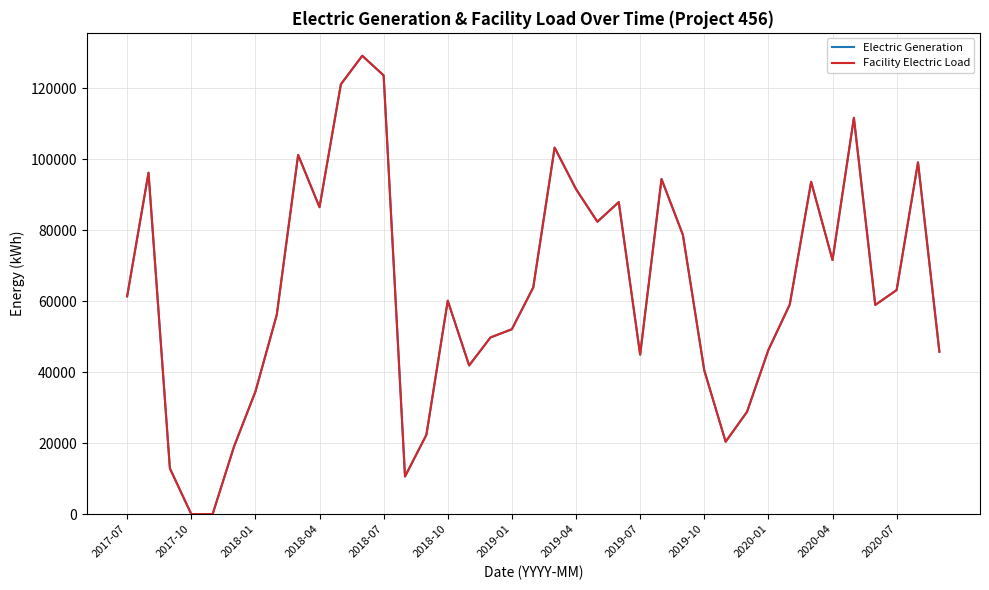

What is the value of the Electric Generation point at the 13th from the left?

123643.7